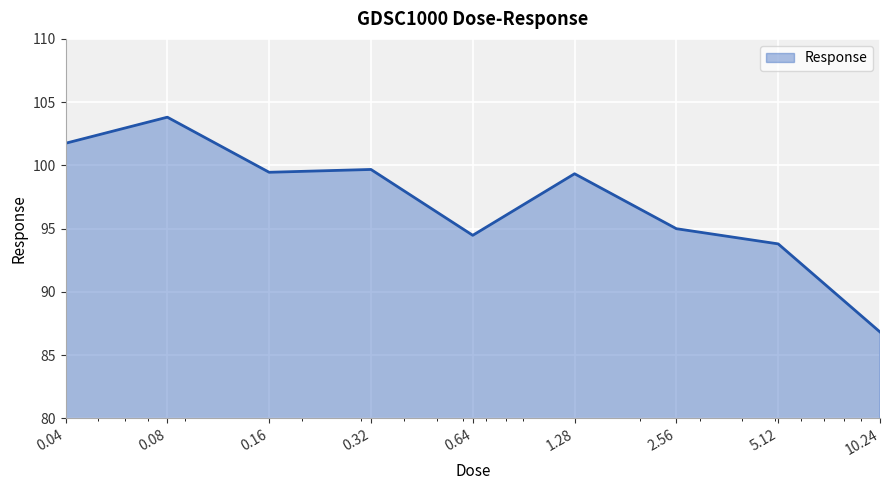

What is the minimum value shown in the chart?

86.8